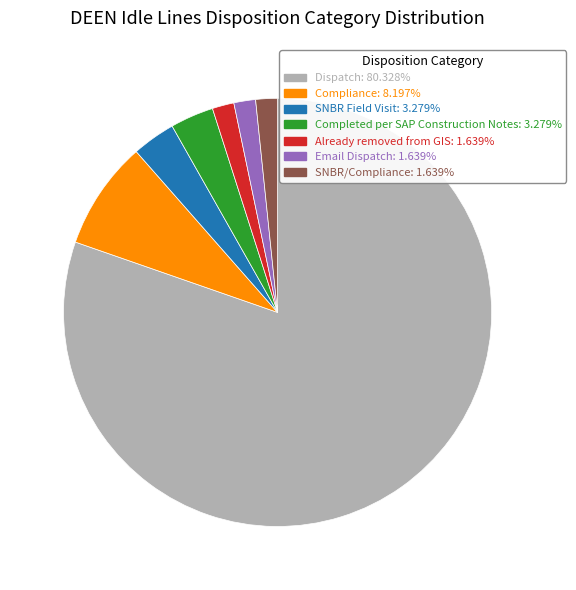

How many slices are in this pie chart?

7